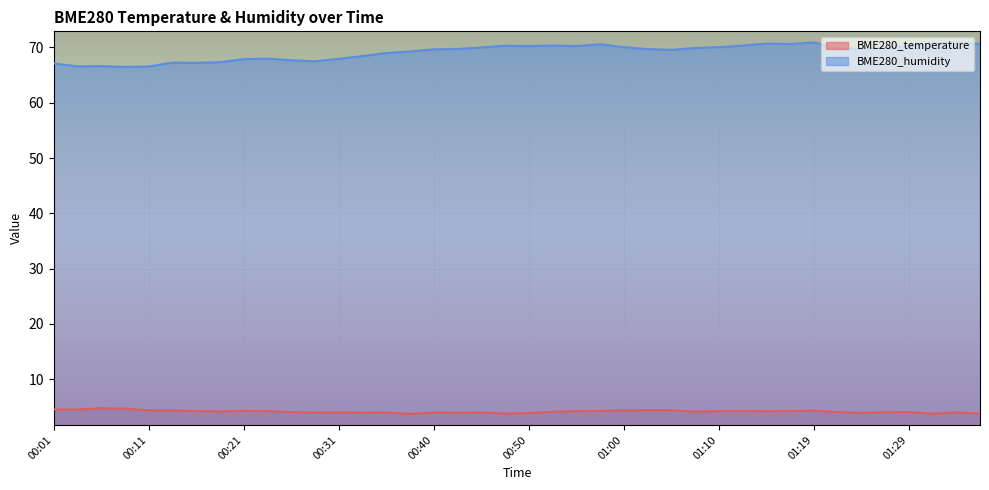

True or false: BME280_humidity and BME280_temperature intersect in this chart.

False